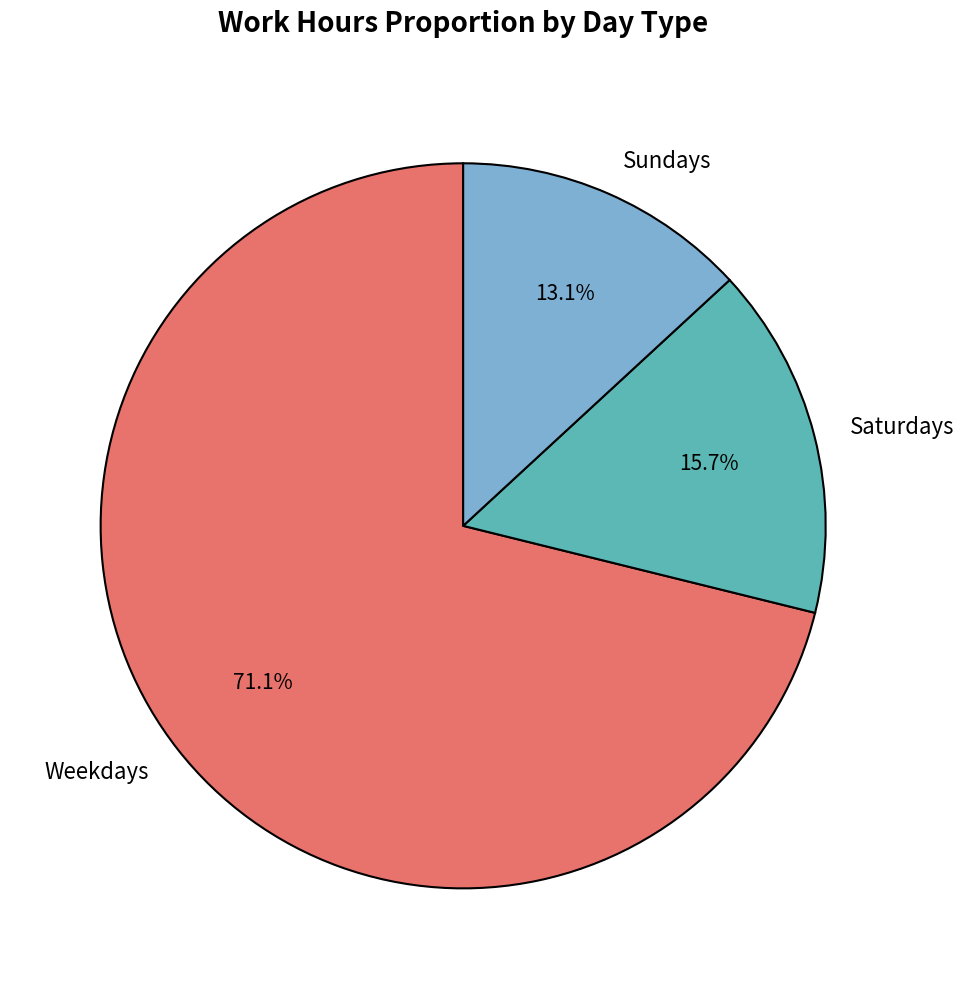

Does Weekdays account for over 50% of the chart?

Yes